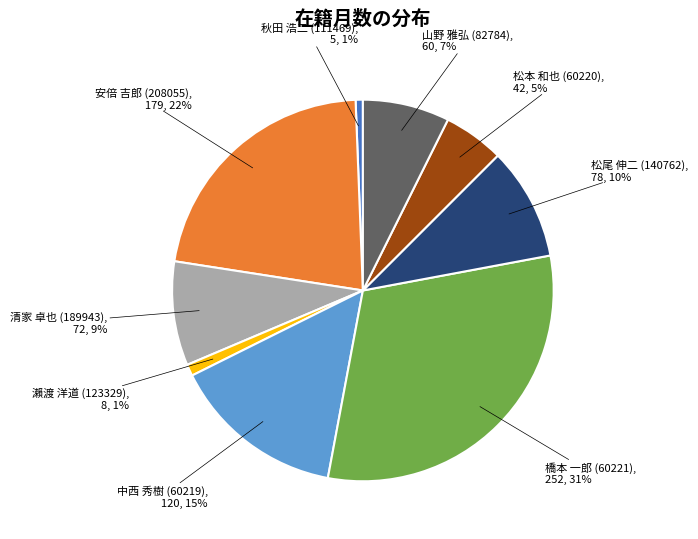

To the nearest percent, what percentage of the pie is 松尾 伸二 (140762)?

10%